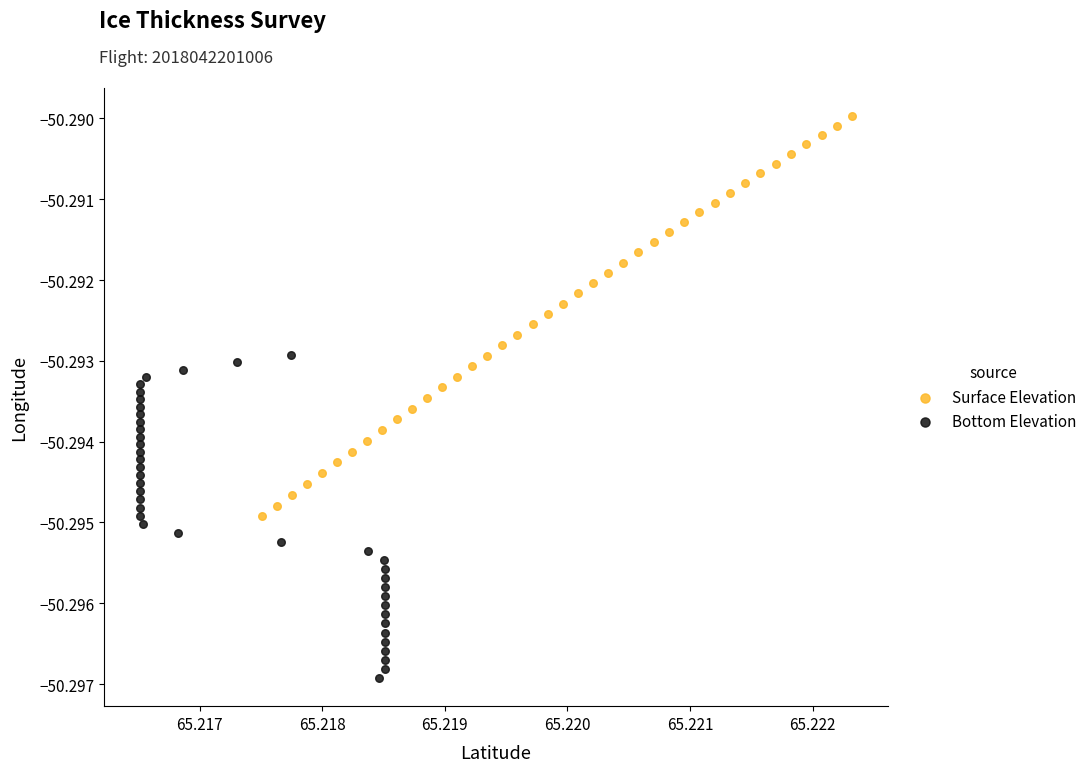

Which series contains the lowest Y value?

Bottom Elevation